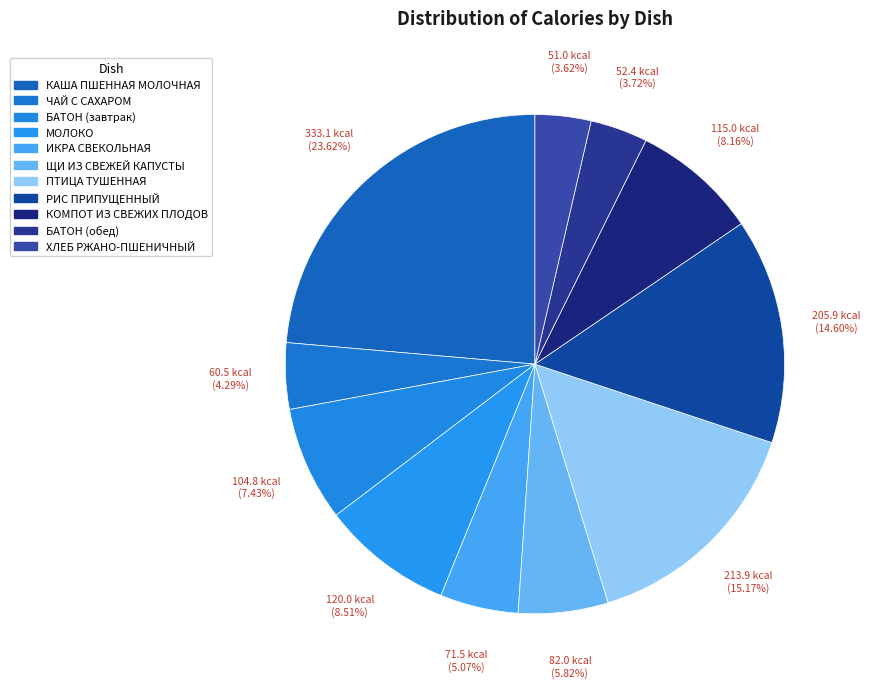

Does ЩИ ИЗ СВЕЖЕЙ КАПУСТЫ represent more than half of the total?

No